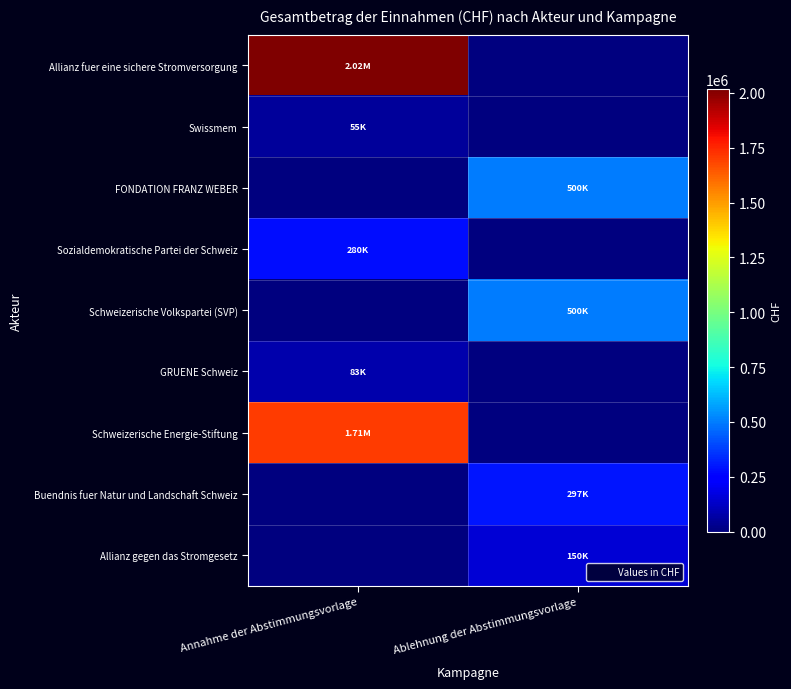

At which category is the sum across all series the highest?

Annahme der Abstimmungsvorlage